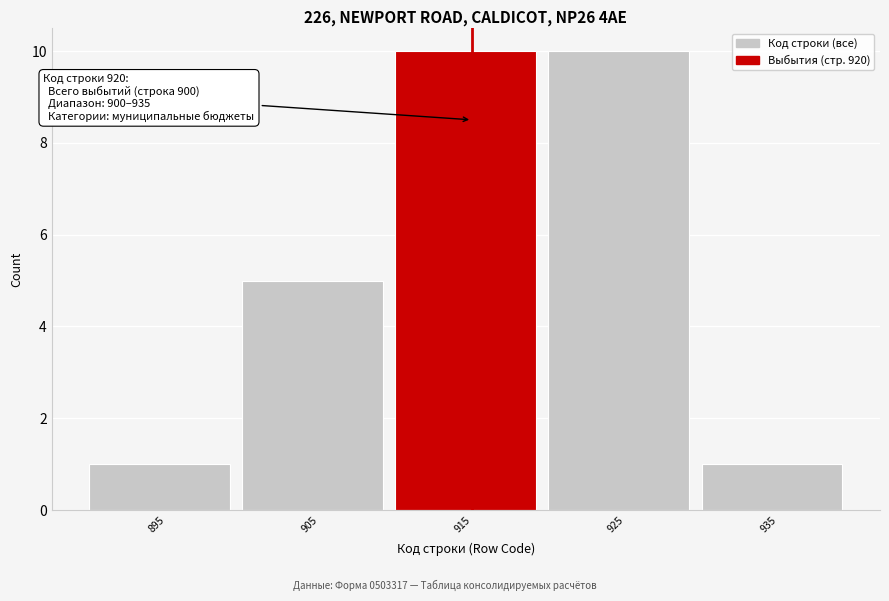

Reading left to right, what are all the values shown in this chart?

895=1	905=5	915=10	925=10	935=1